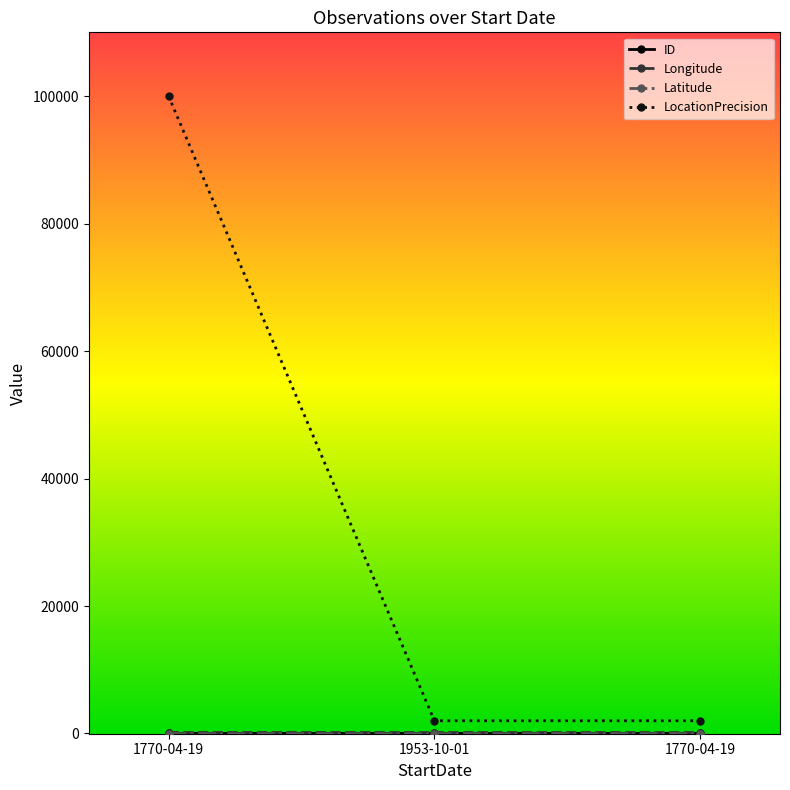

Which series has the widest spread of values?

LocationPrecision